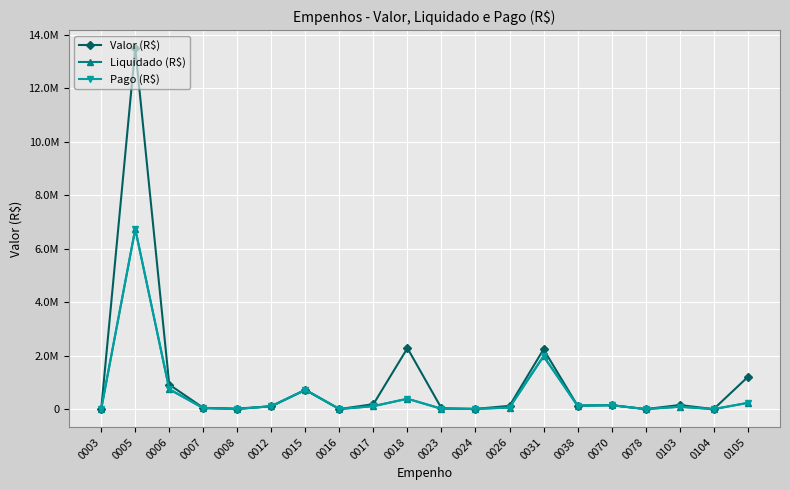

Is this an area chart (filled region under the line)?

No